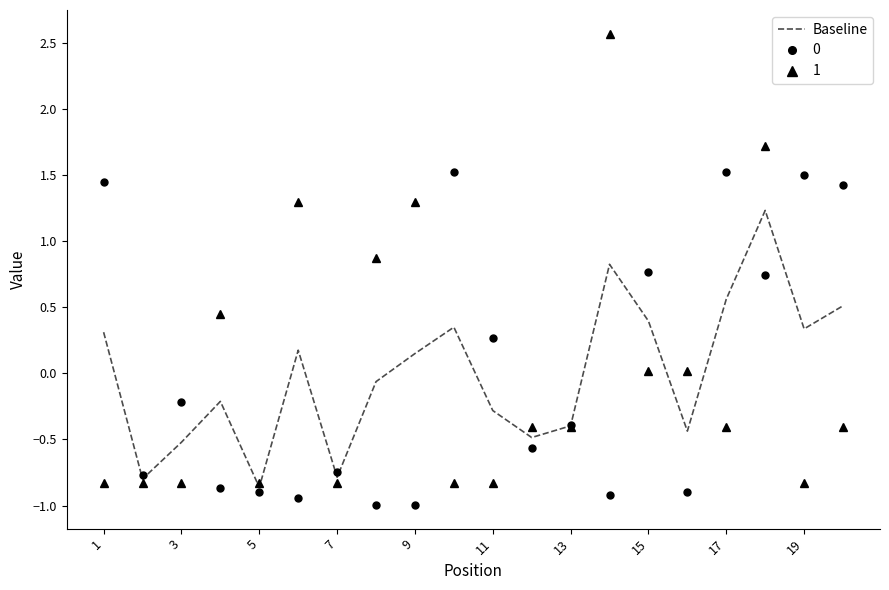

What is the greatest value displayed?

2.6